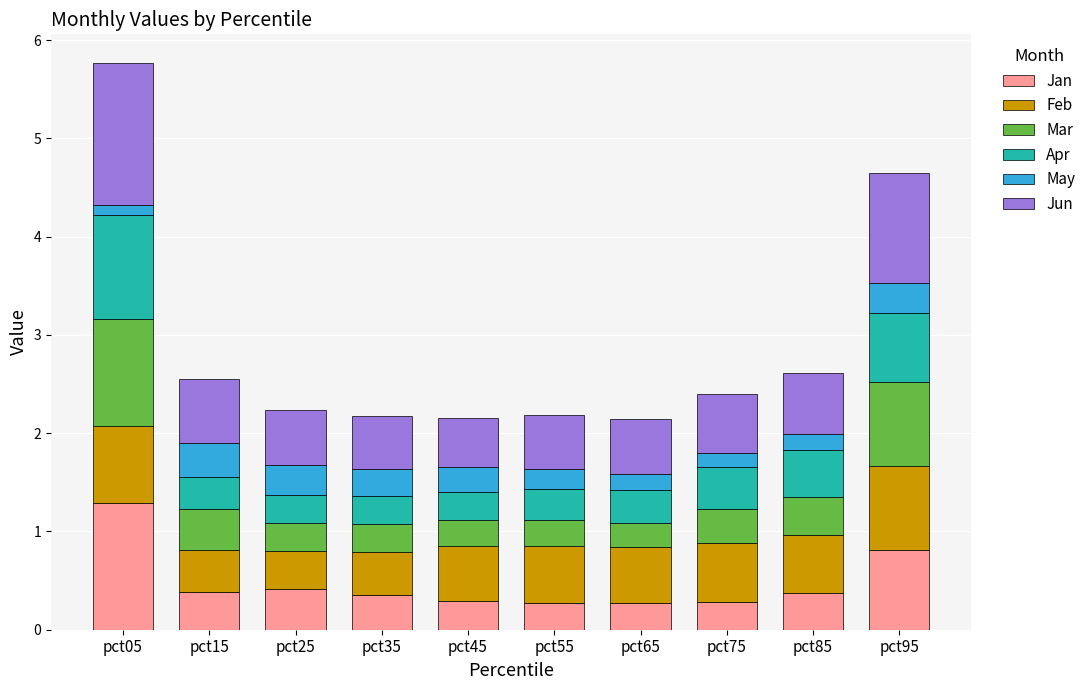

At which category is the sum across all series the highest?

pct05